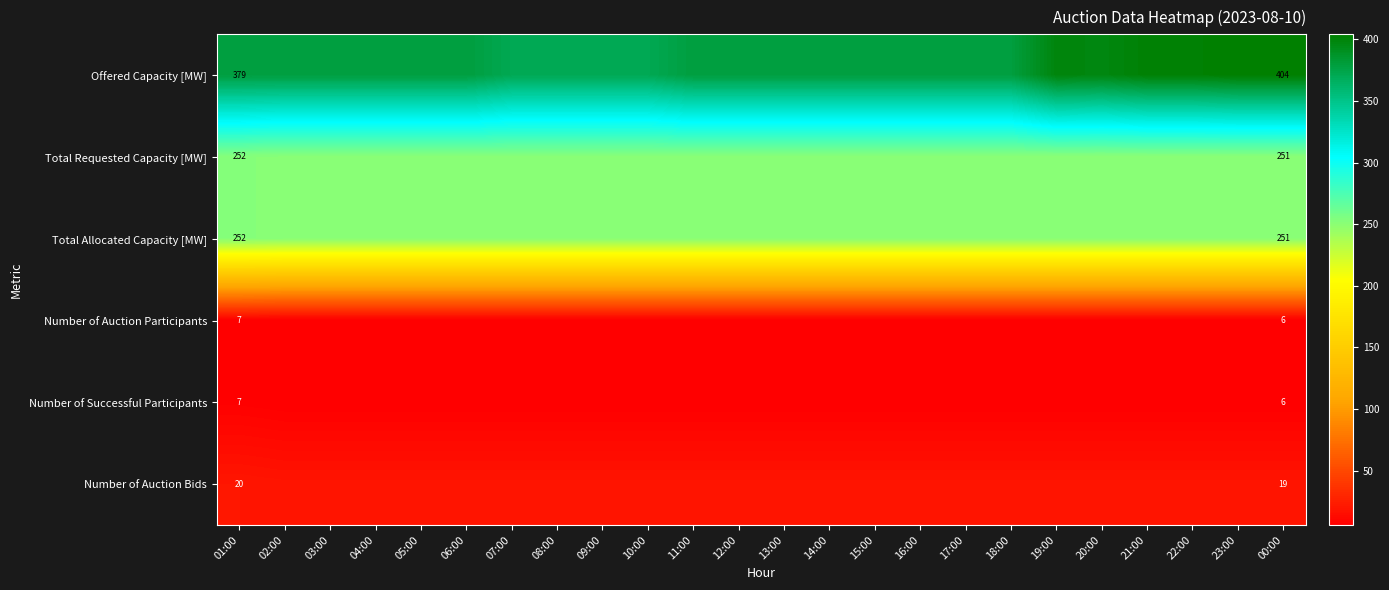

The Number of Auction Bids series shows 19 at 23:00. True or false?

True